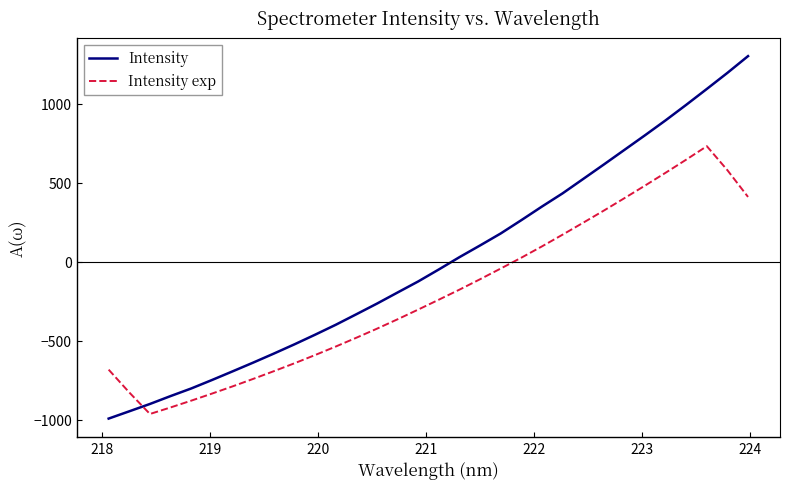

What is the difference between the maximum and minimum values in the Intensity series?

2294.9